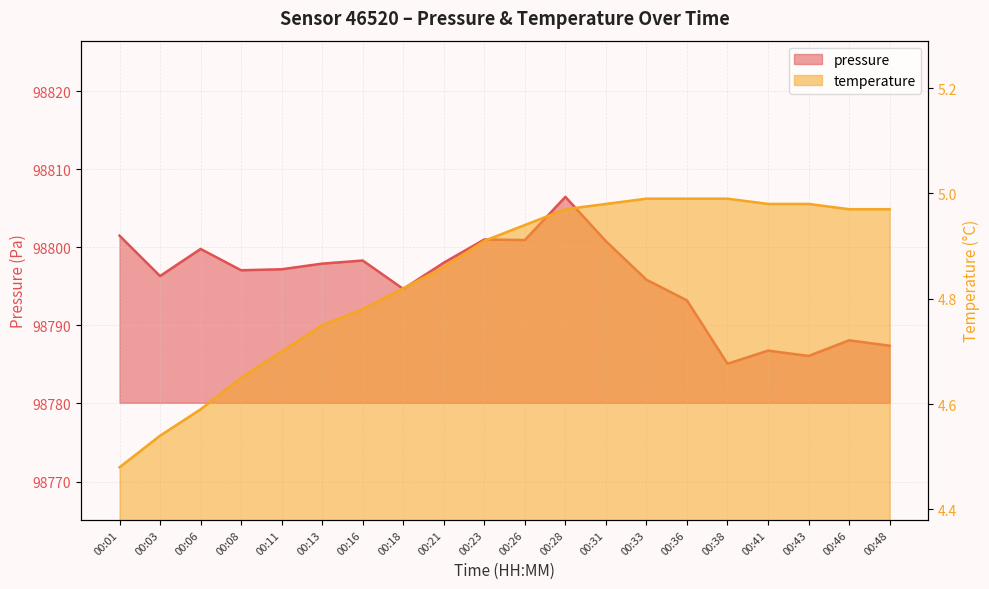

At which category is the sum across all series the highest?

00:28